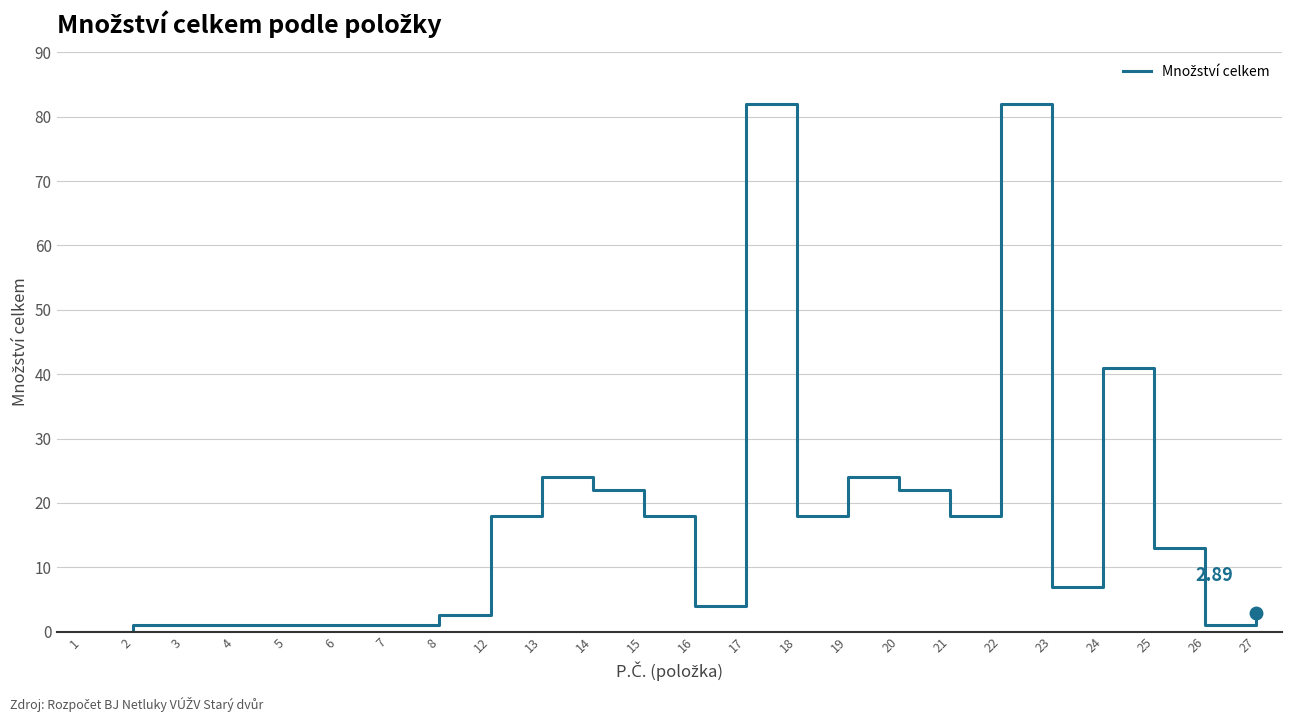

What is the difference between the values at 12 and 14?

4.0